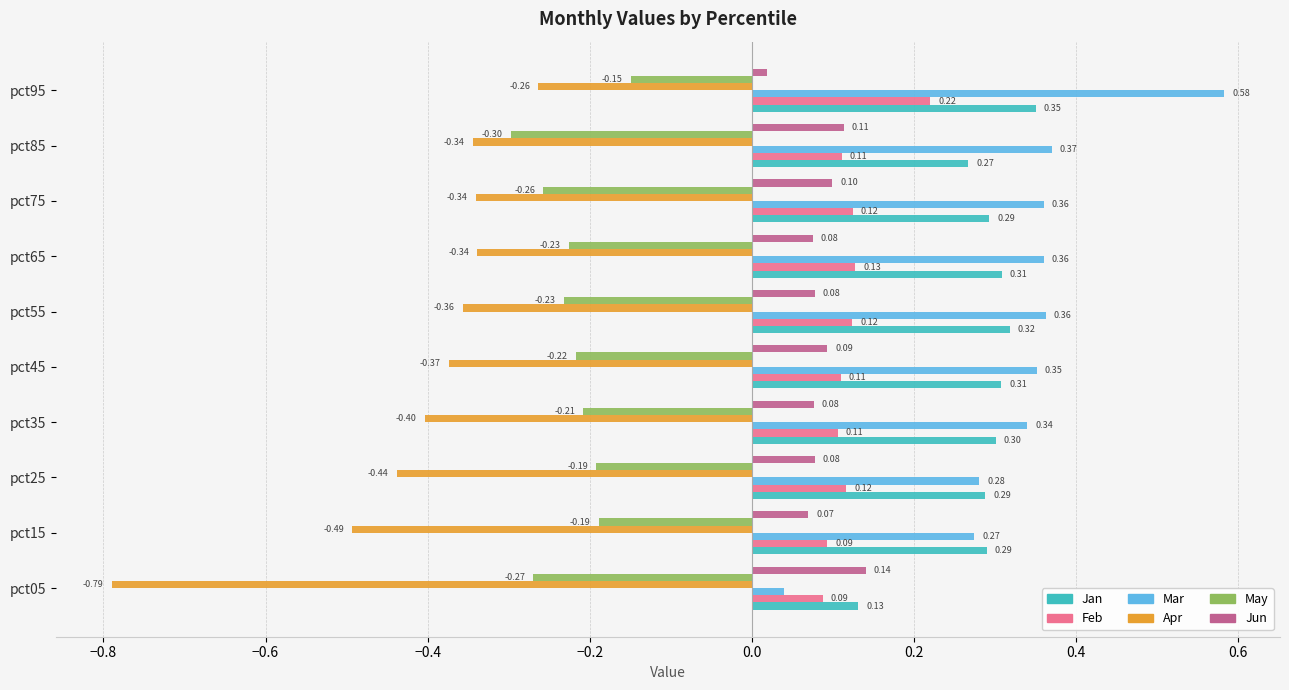

Between pct35 and pct45, which series saw the biggest shift?

Apr